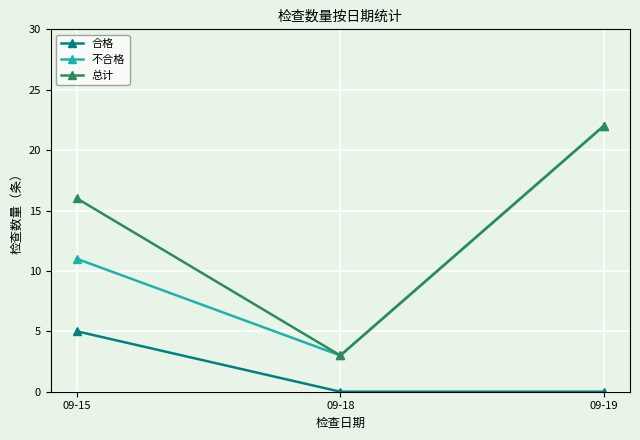

At which label is 总计 closest to 12?

09-15